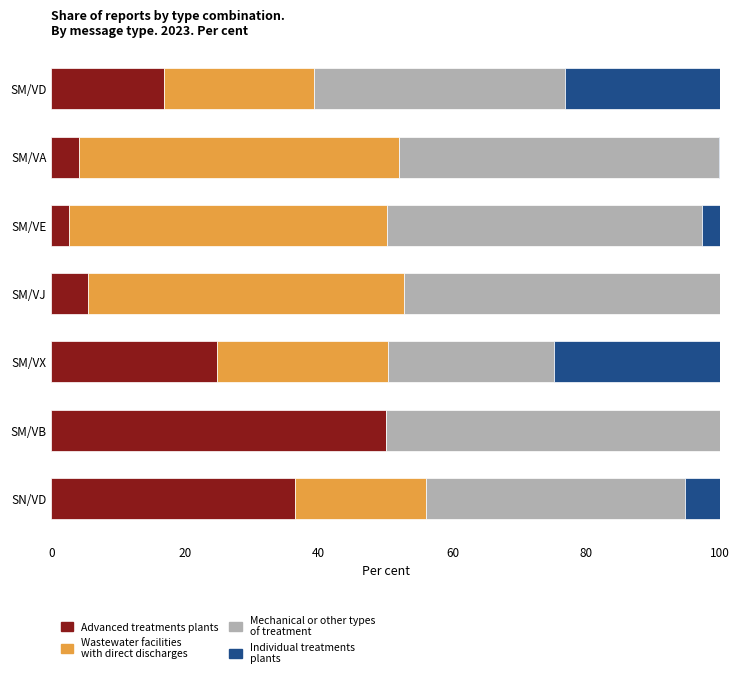

At which label does Advanced treatments plants reach its peak?

SM/VB